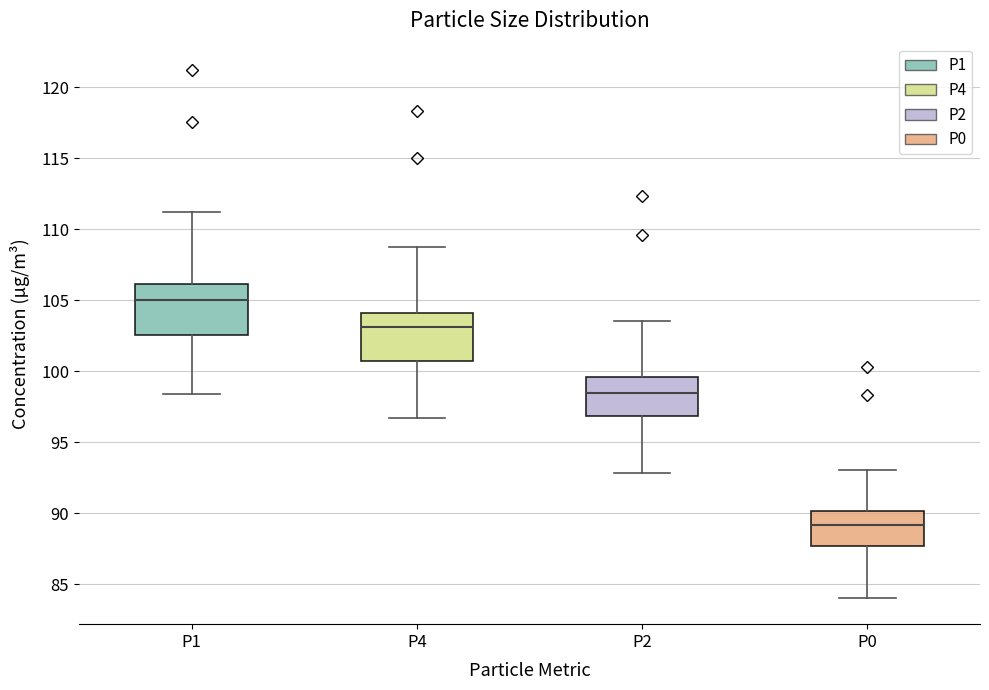

Which box's median line is the highest?

P1